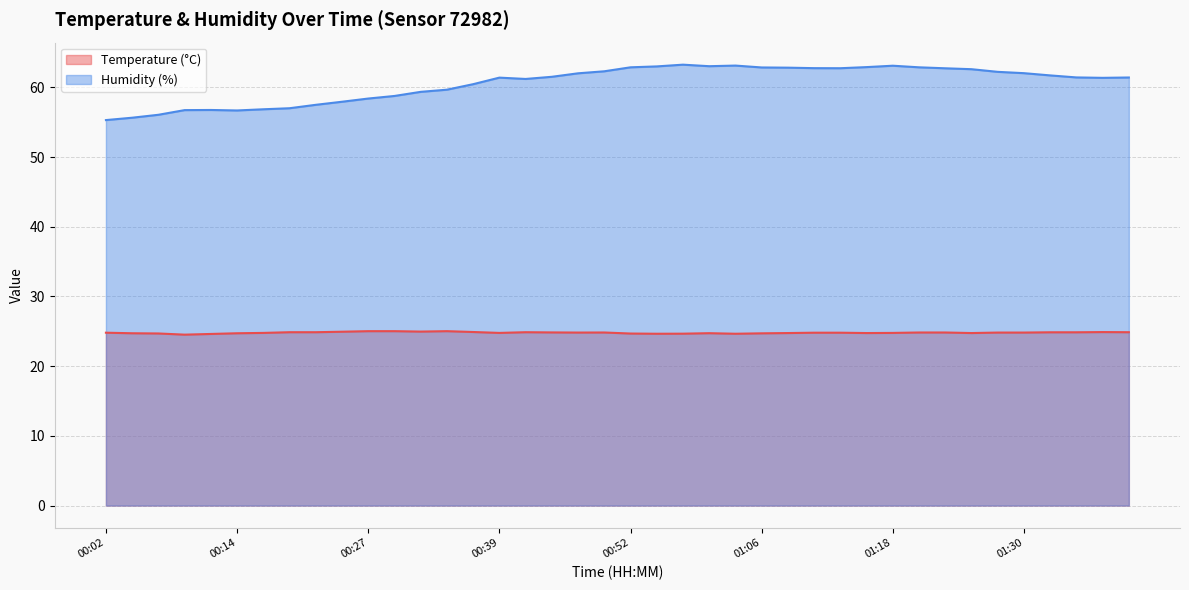

What position from the left is 01:40?

40